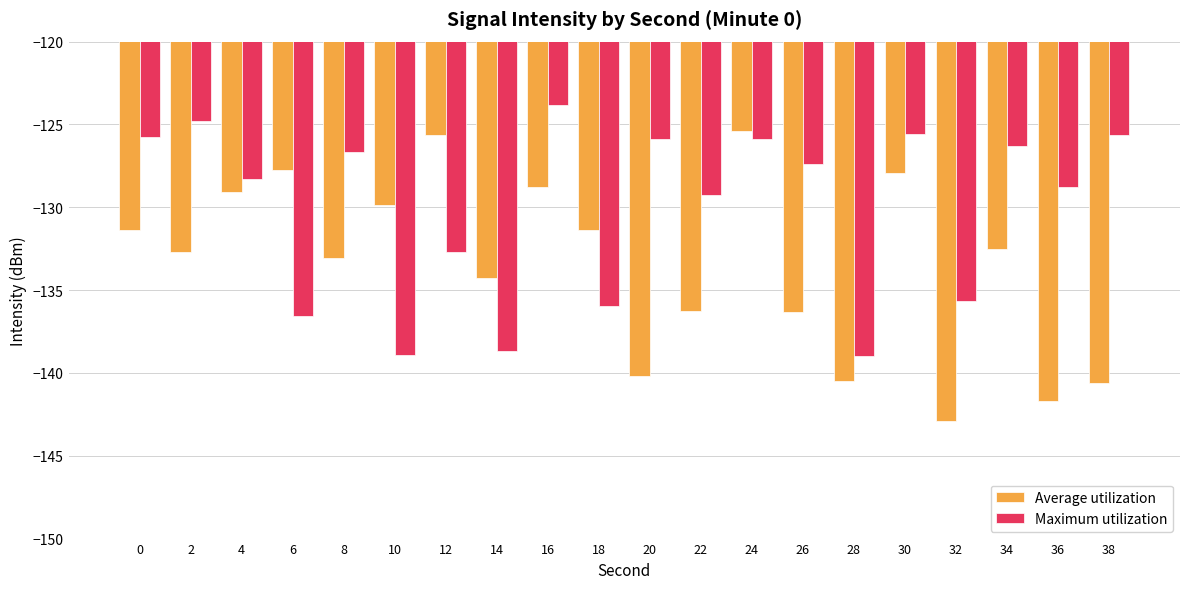

Rank the series by their maximum value, from highest to lowest.

Maximum utilization, Average utilization